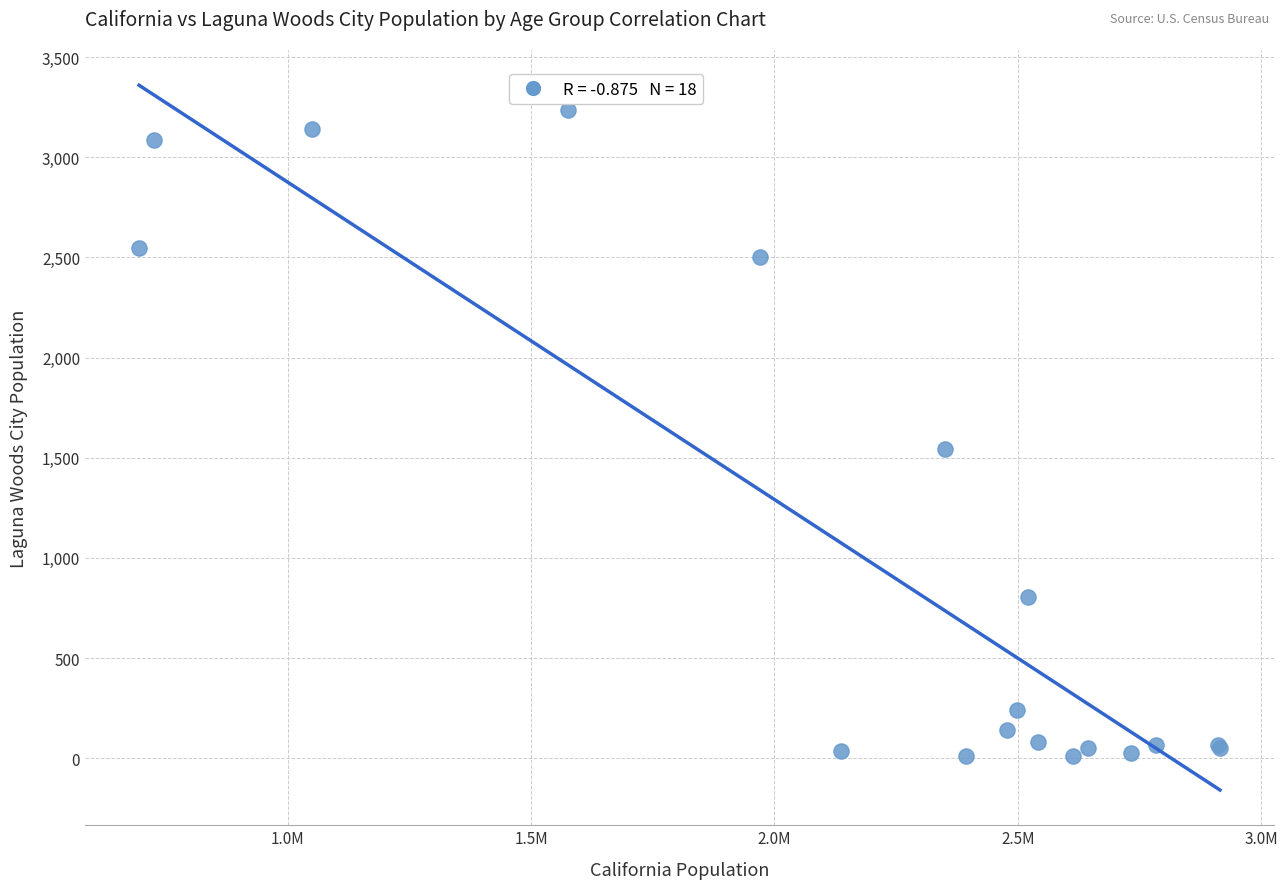

What Y value in the scatter plot is closest to 1623?

1546